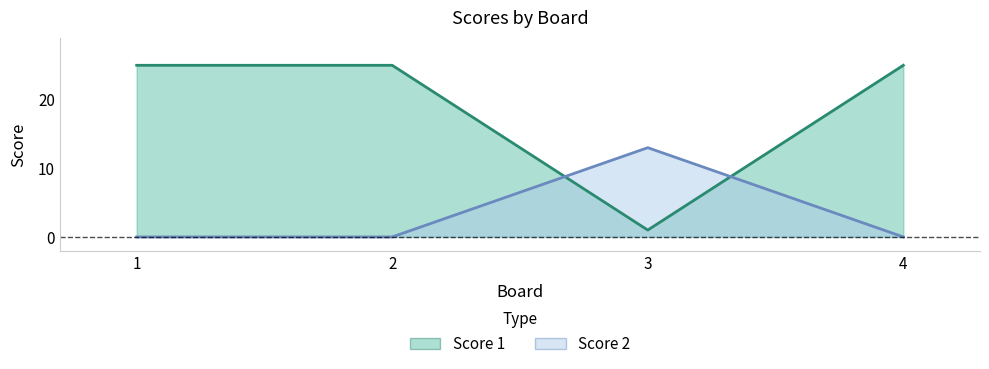

True or false: Score 2 and Score 1 intersect in this chart.

True